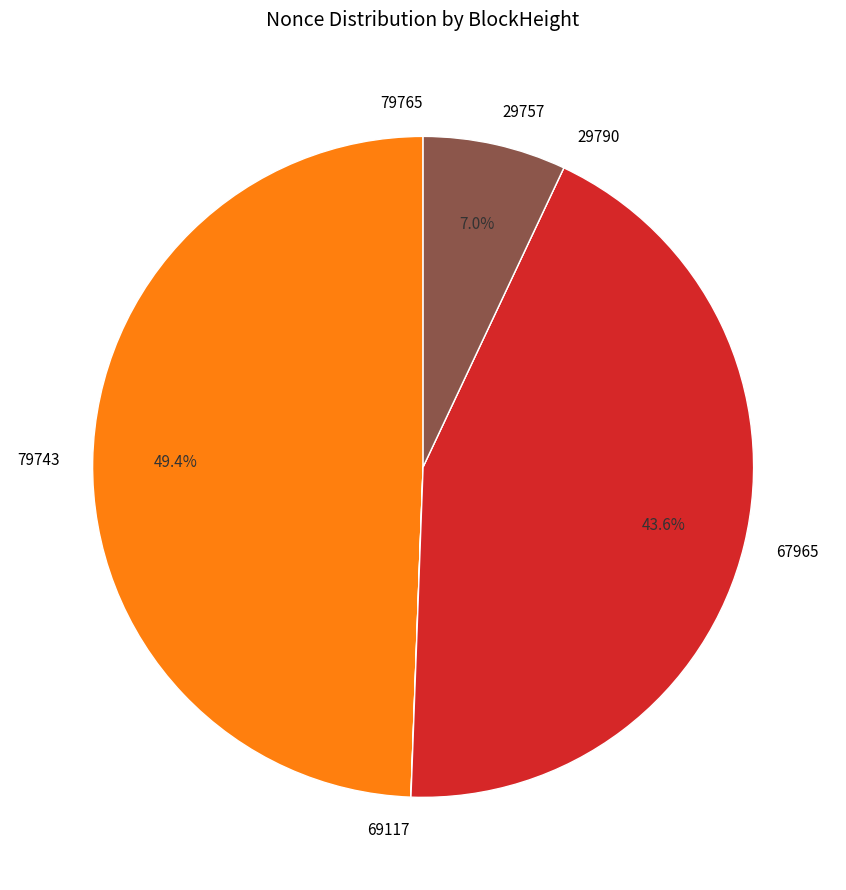

Combined, do 79743 and 67965 account for over 50%?

Yes